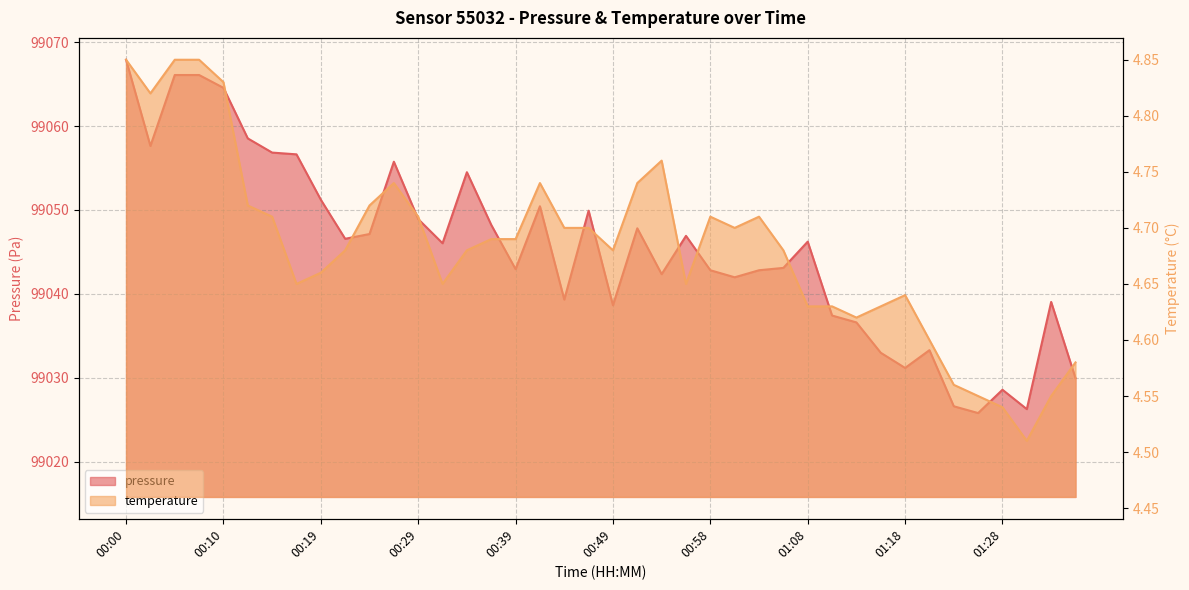

Is the value of temperature at 01:35 greater than the value of pressure at 01:25?

No